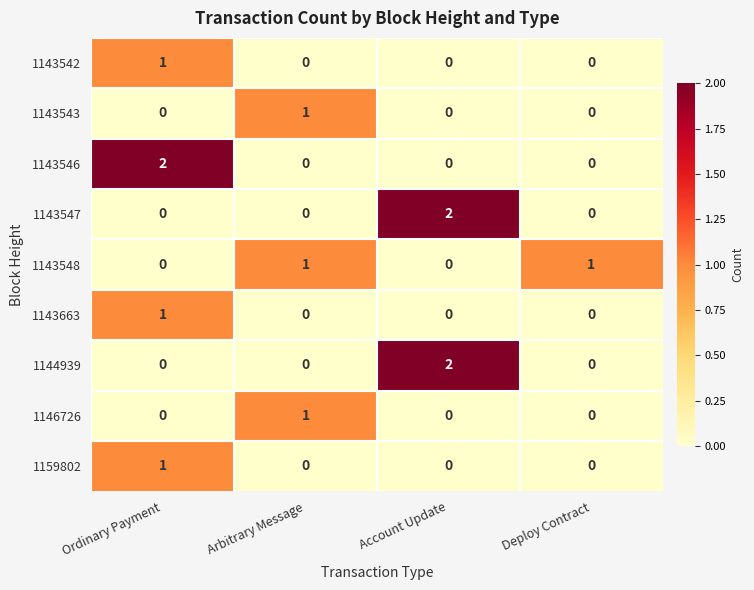

Which series changed the most between Ordinary Payment and Deploy Contract?

1143546